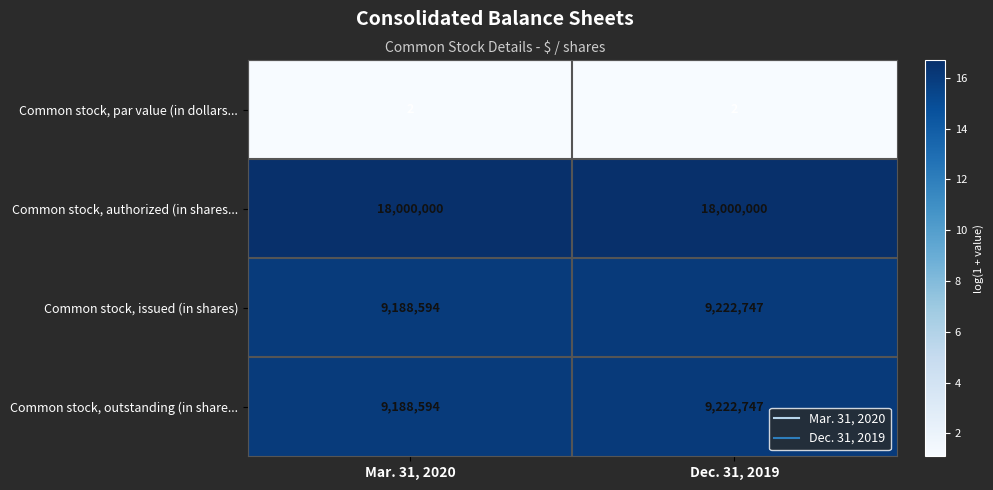

Is the value of Common stock, outstanding (in share... at Mar. 31, 2020 greater than the value of Common stock, par value (in dollars... at Mar. 31, 2020?

Yes